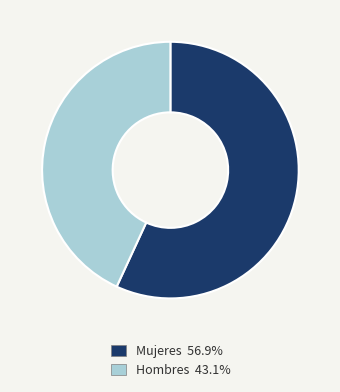

Combined, do Hombres and Mujeres account for over 50%?

Yes